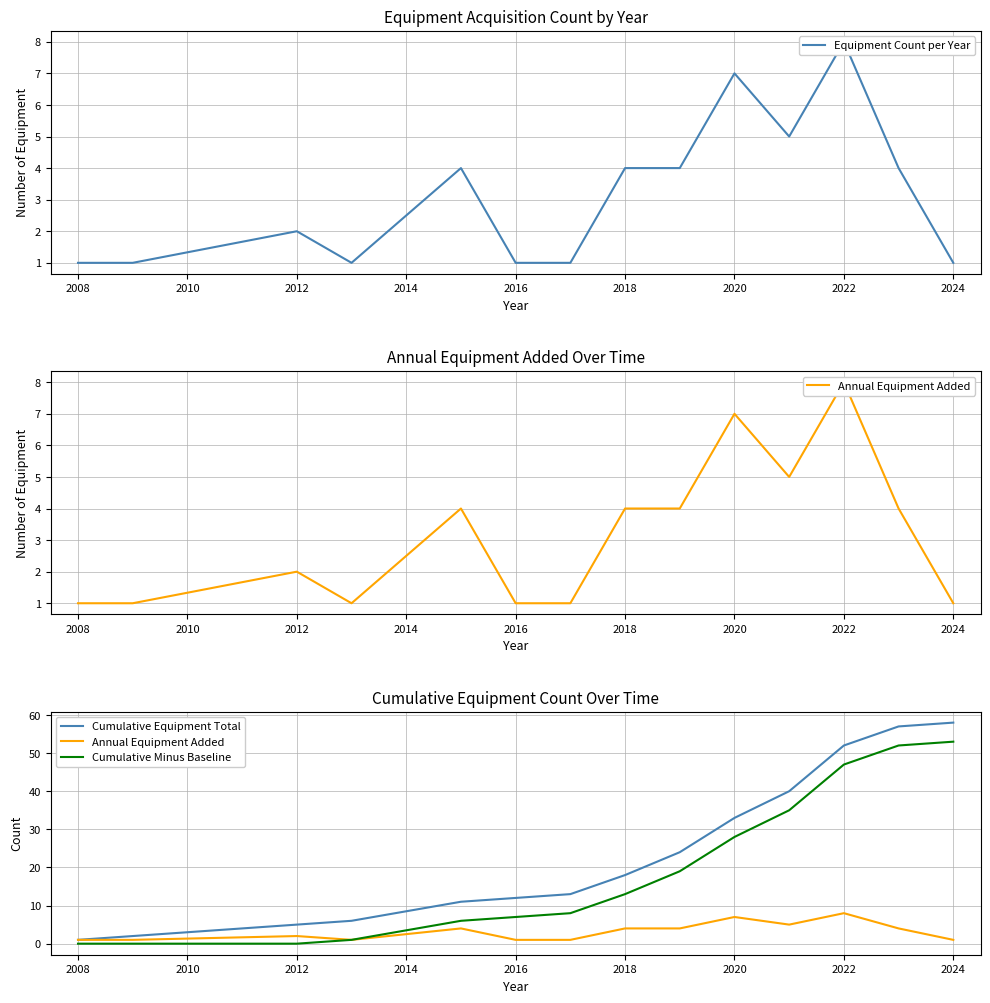

True or false: Cumulative Minus Baseline and Equipment Count per Year cross at least once.

False